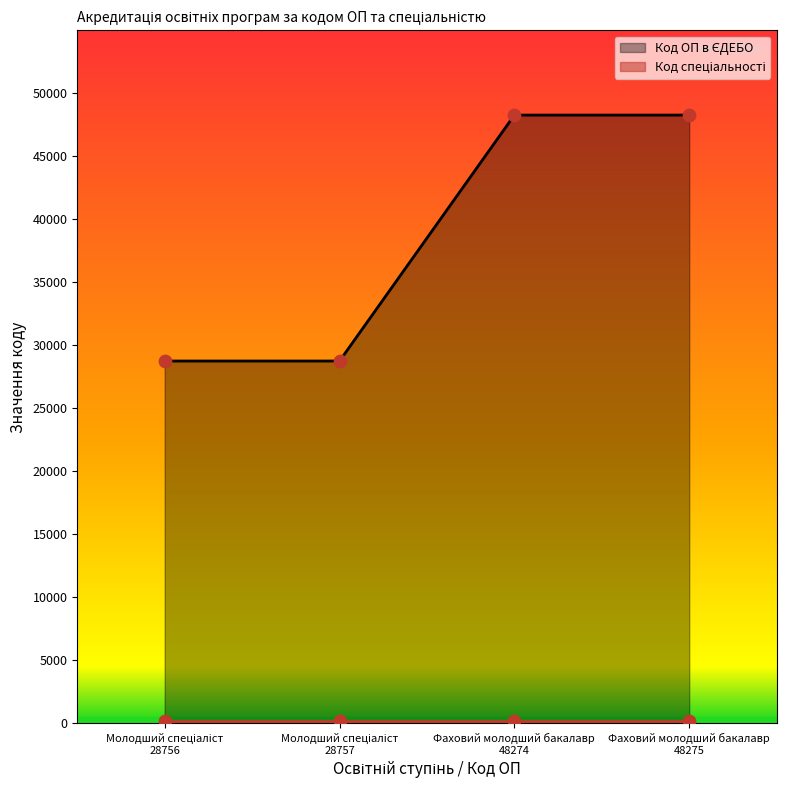

Approximately how many times larger is the value at Фаховий молодший бакалавр
48275 compared to Молодший спеціаліст
28757?

1.7